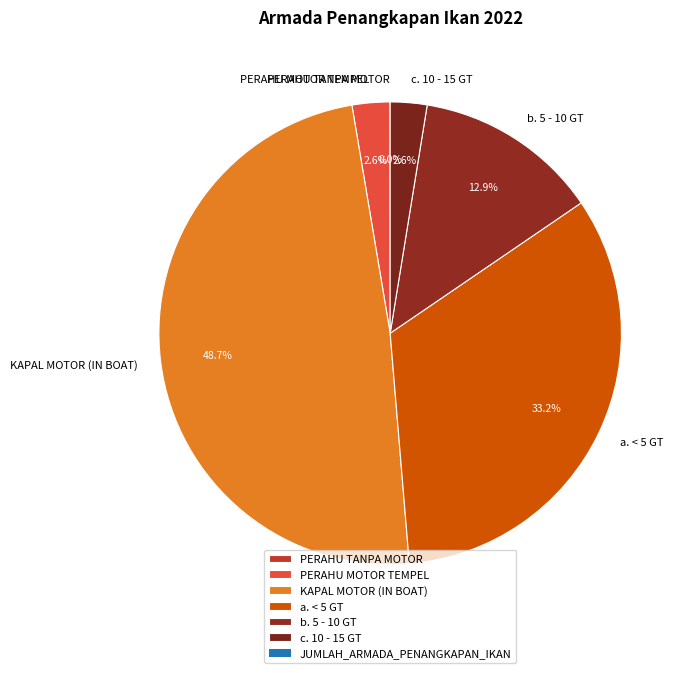

Which has a higher value, a. < 5 GT or b. 5 - 10 GT?

a. < 5 GT